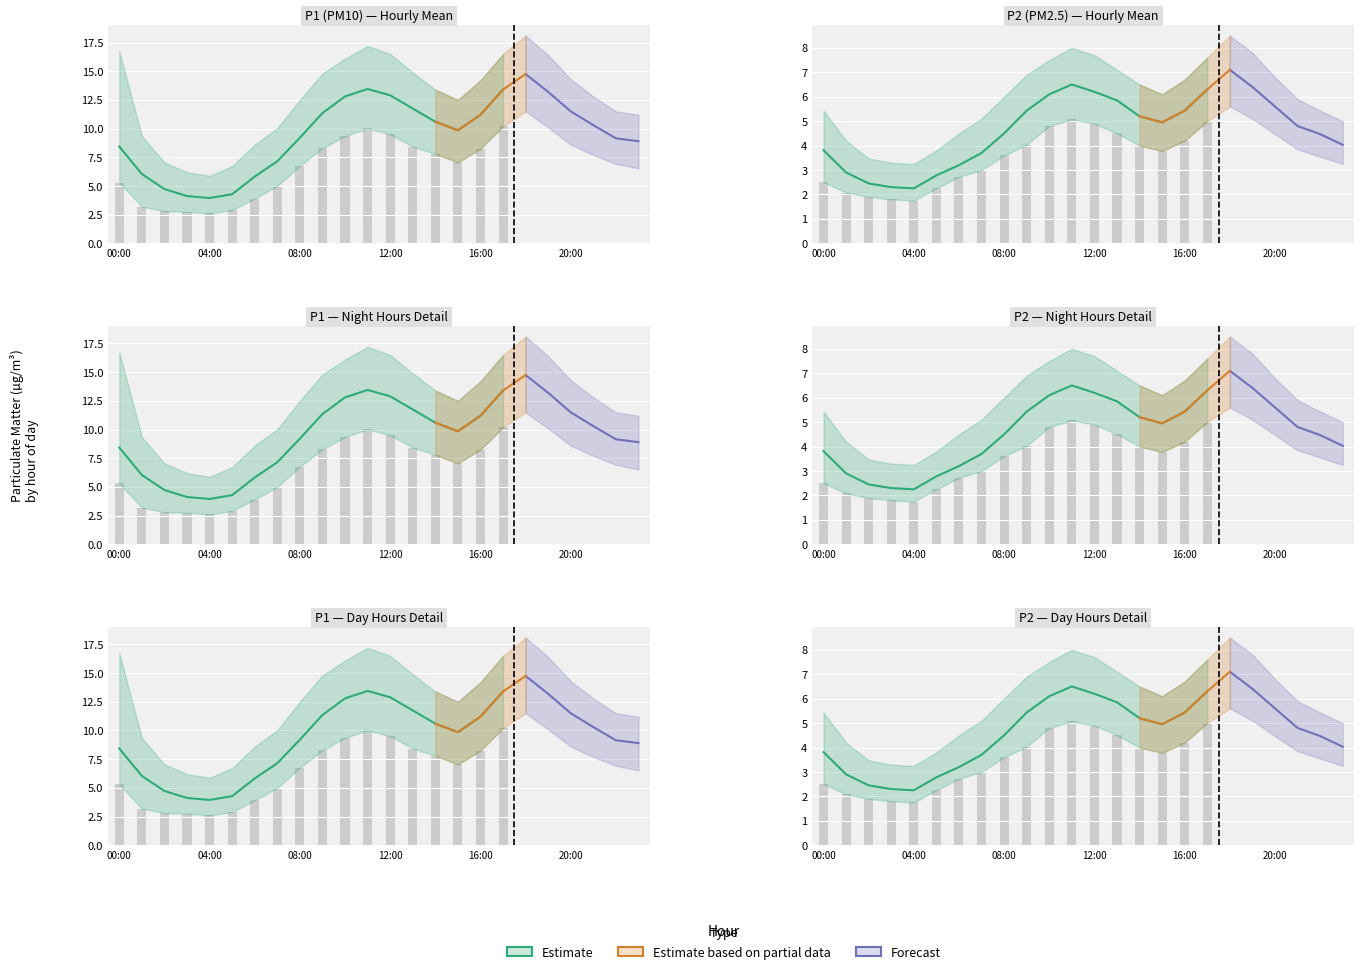

Which label corresponds to the largest value in the chart?

18:00